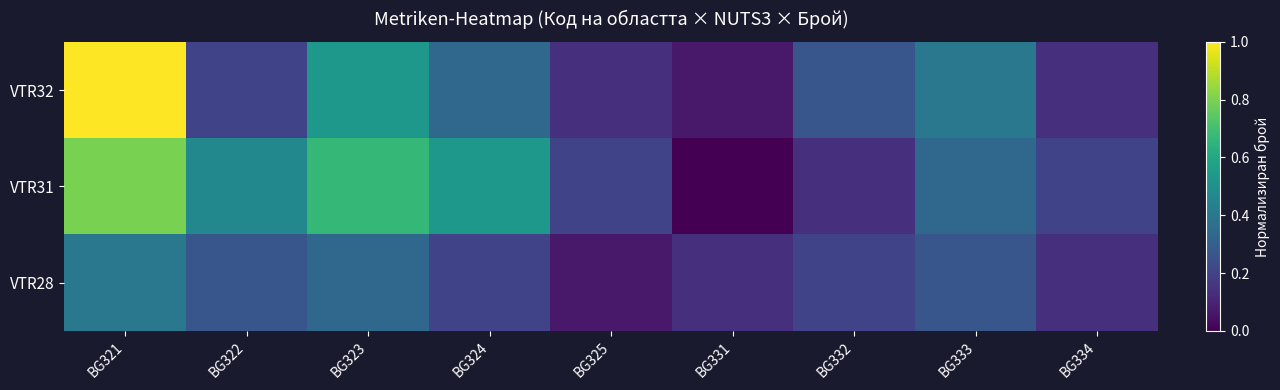

Which series has the widest spread of values?

VTR32